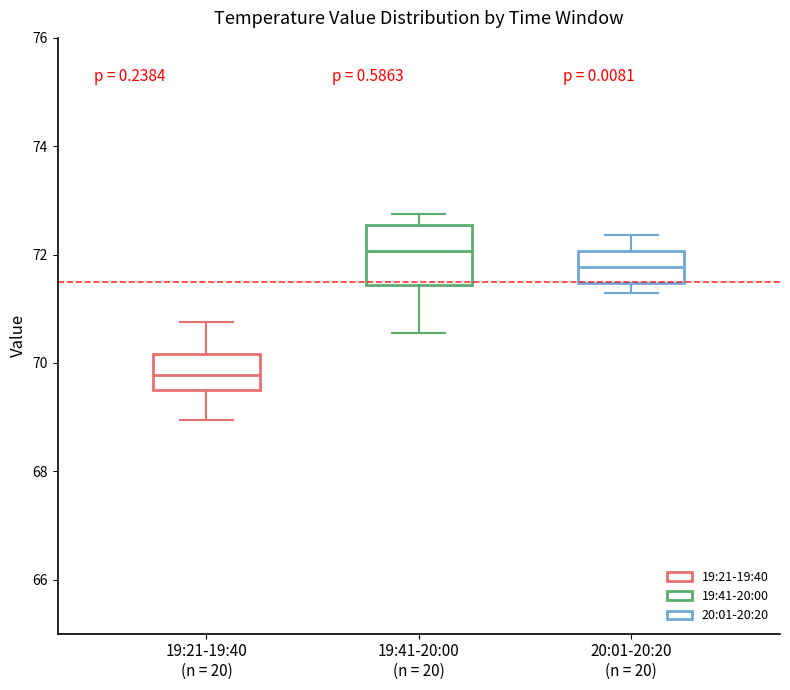

Where does the upper whisker of the box for 20:01-20:20 (n = 20) end on the y-axis? The values are not printed on the chart, so give them approximately, as read against the axis.

72.4